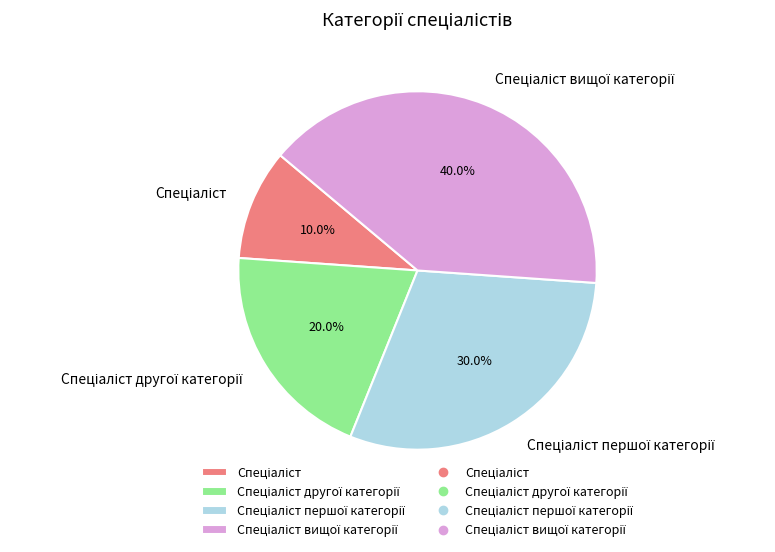

Is there a majority slice in this chart?

No